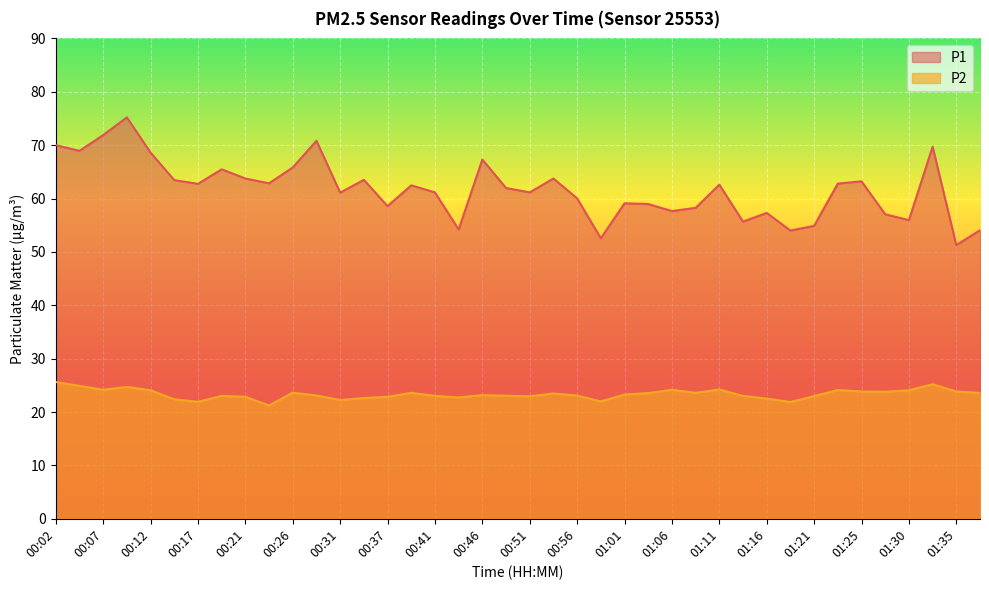

In P1, how many points are higher than both neighbors (excluding endpoints)?

12